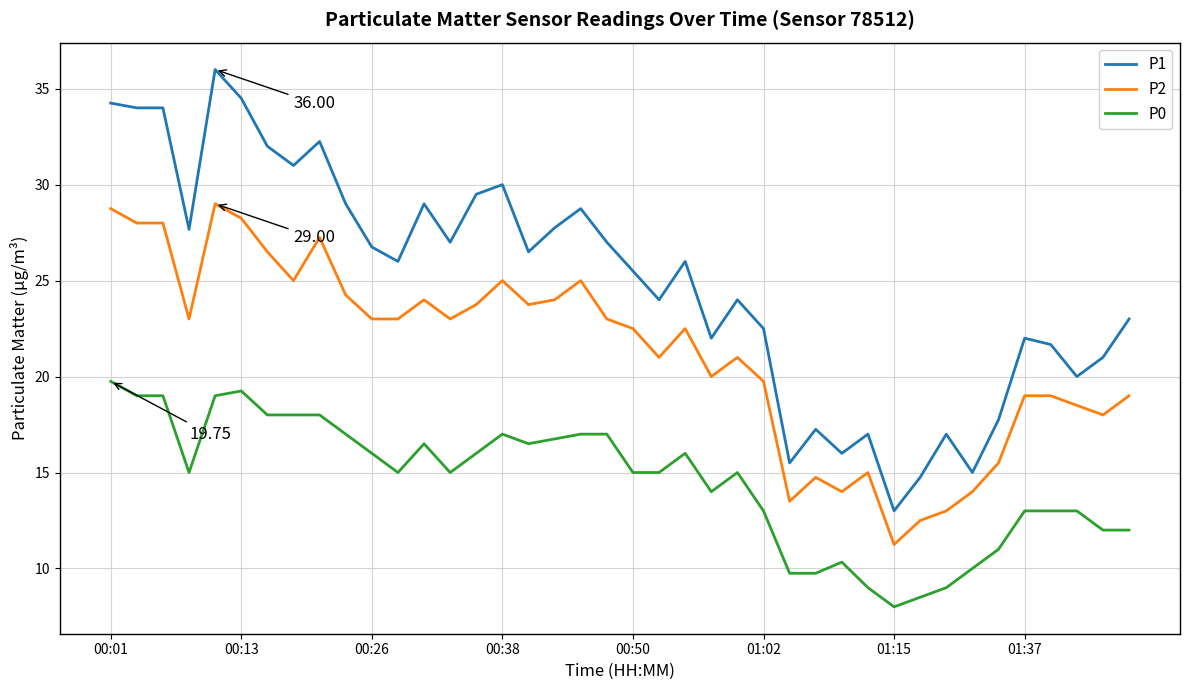

True or false: P1 and P0 cross at least once.

False